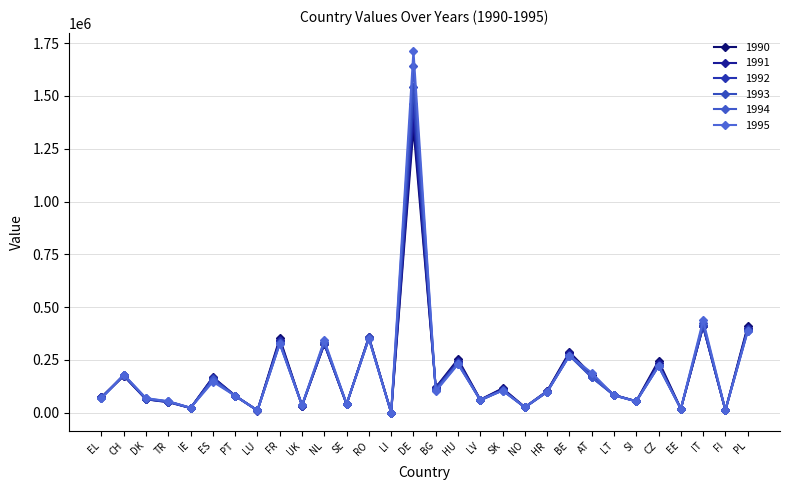

What value does the 1992 series have at BE, to the nearest 100?

274700